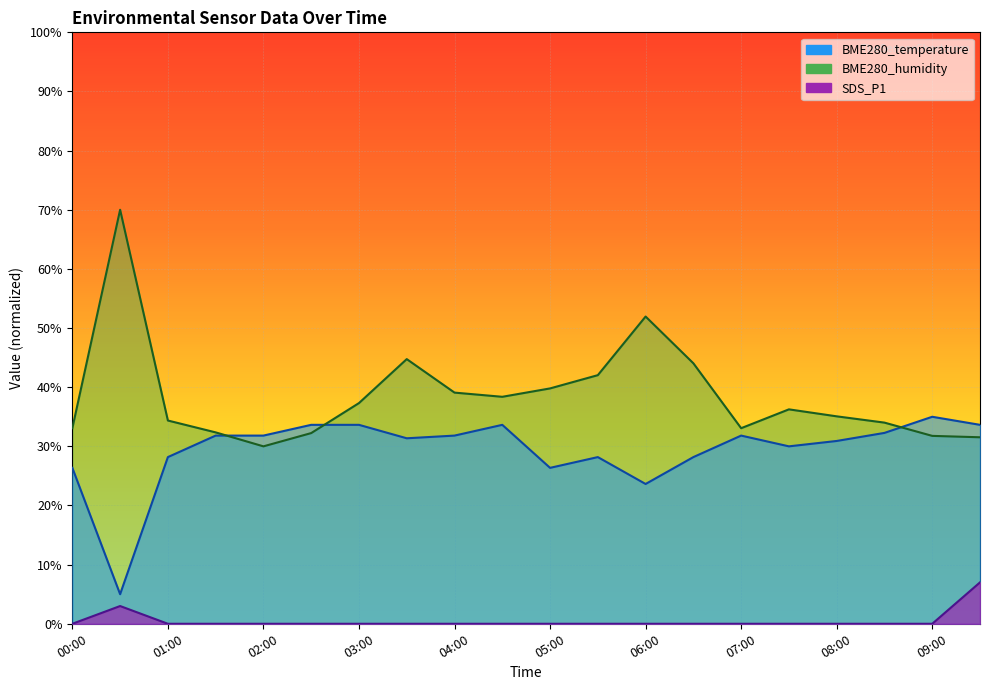

Which label corresponds to the smallest value in the chart?

00:00